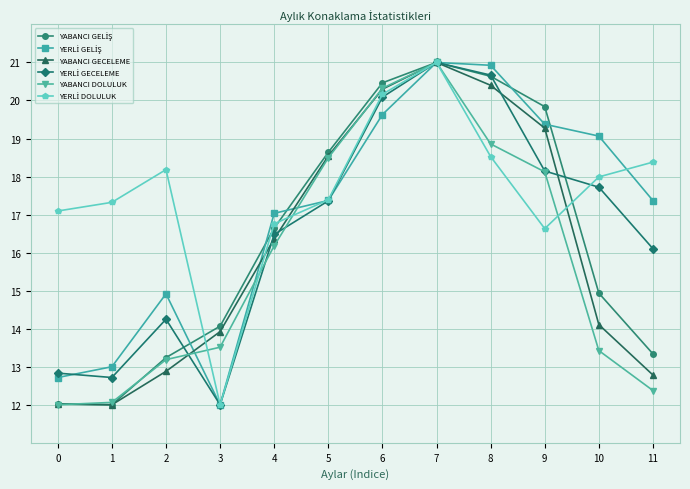

How many lines are shown in the chart?

6